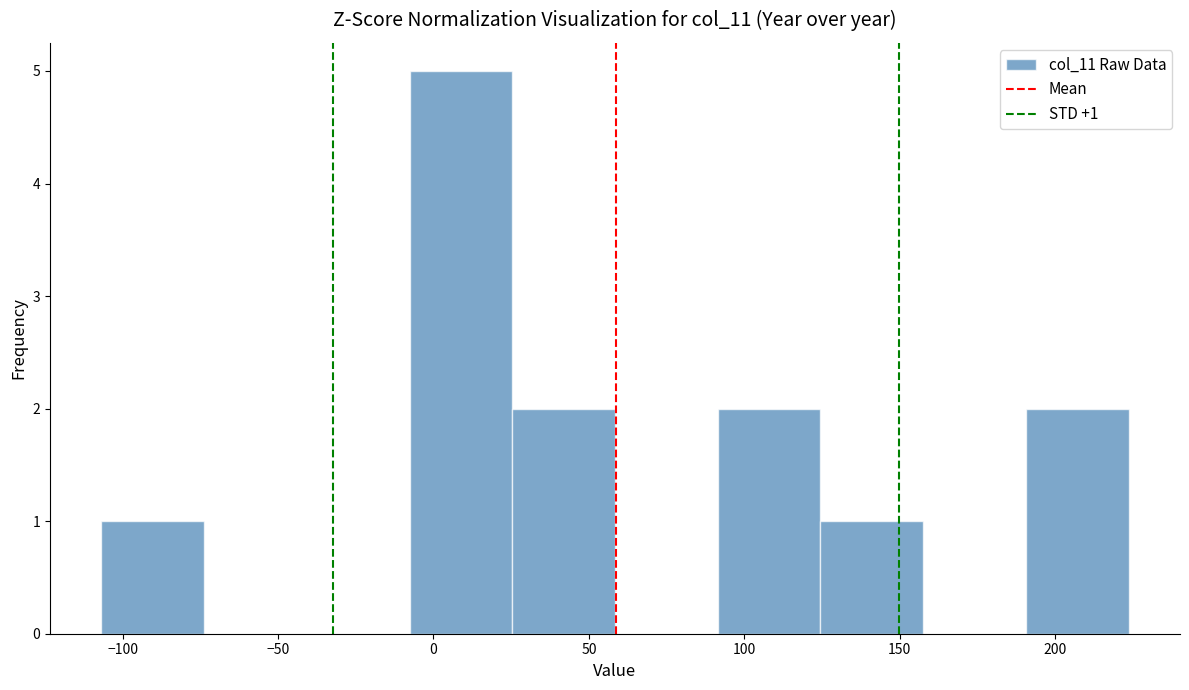

Over which range of the x-axis is the bar tallest?

-10 to 25